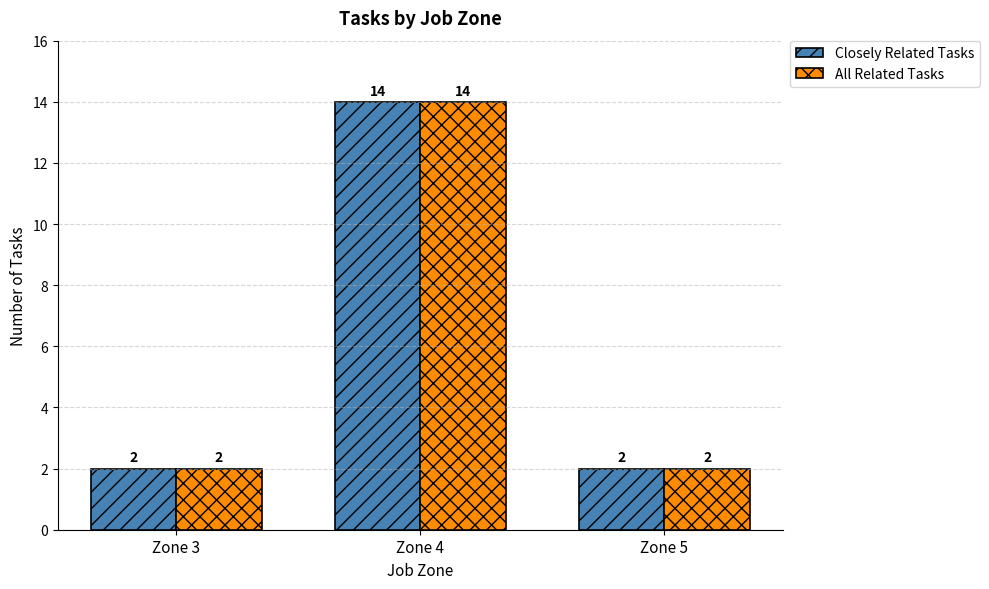

What is the total value across all series at Zone 5?

4